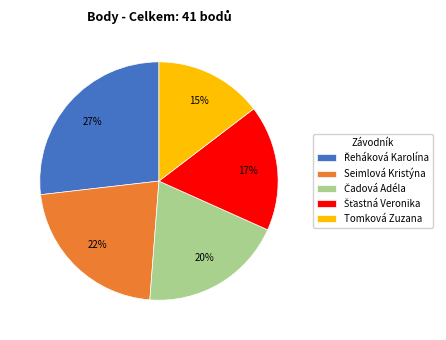

To the nearest percent, what percentage of the pie is Tomková Zuzana?

15%